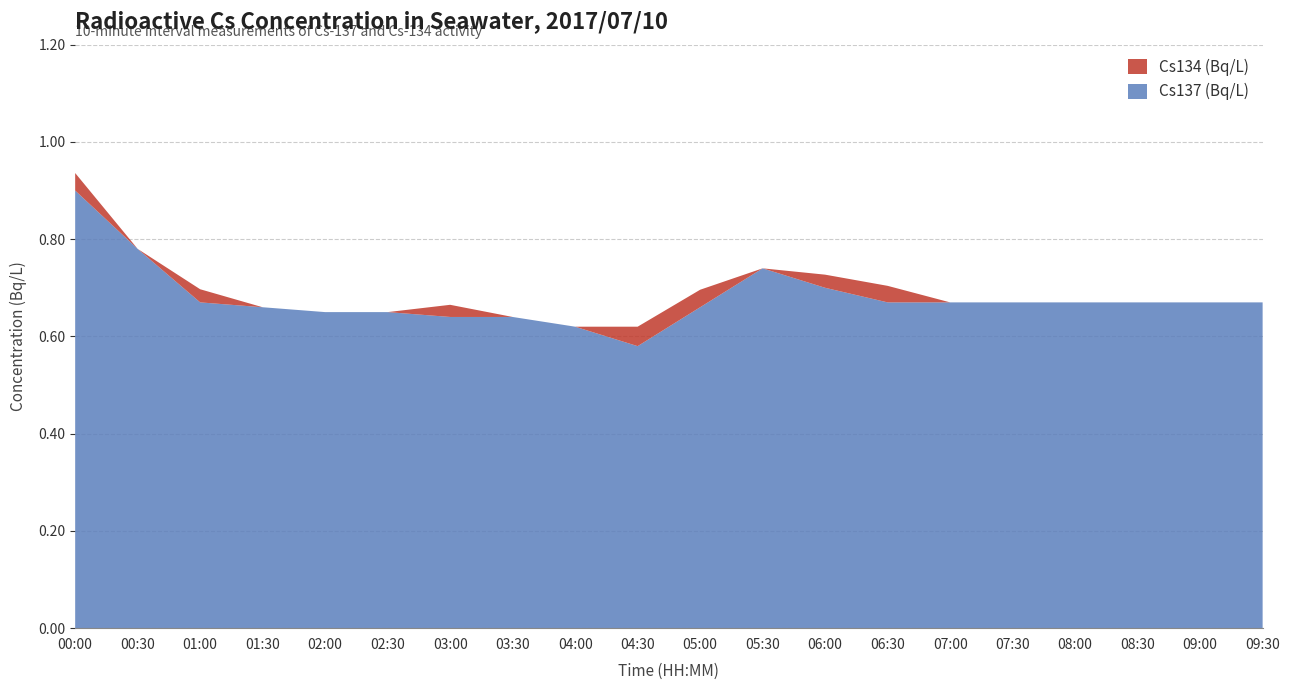

Reading left to right, transcribe all the data shown in this chart.

Cs137 (Bq/L): 0.9	0.8	0.7	0.7	0.7	0.7	0.6	0.6	0.6	0.6	0.7	0.7	0.7	0.7	0.7	0.7	0.7	0.7	0.7	0.7
Cs134 (Bq/L): 0.0	0.0	0.0	0.0	0.0	0.0	0.0	0.0	0.0	0.0	0.0	0.0	0.0	0.0	0.0	0.0	0.0	0.0	0.0	0.0